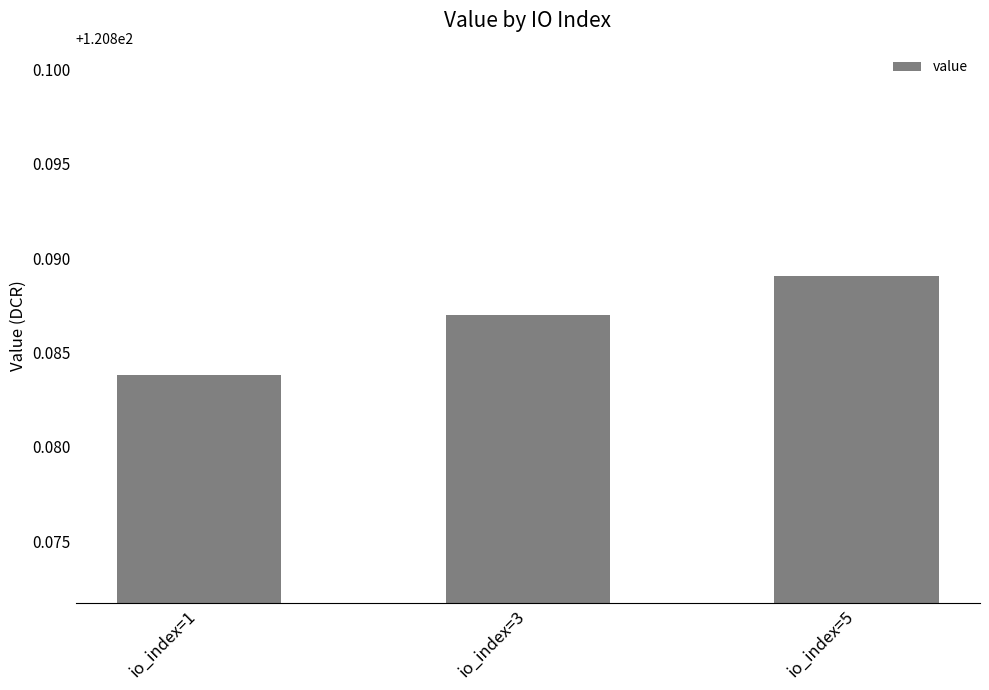

Rank the categories by value from lowest to highest.

io_index=1, io_index=3, io_index=5